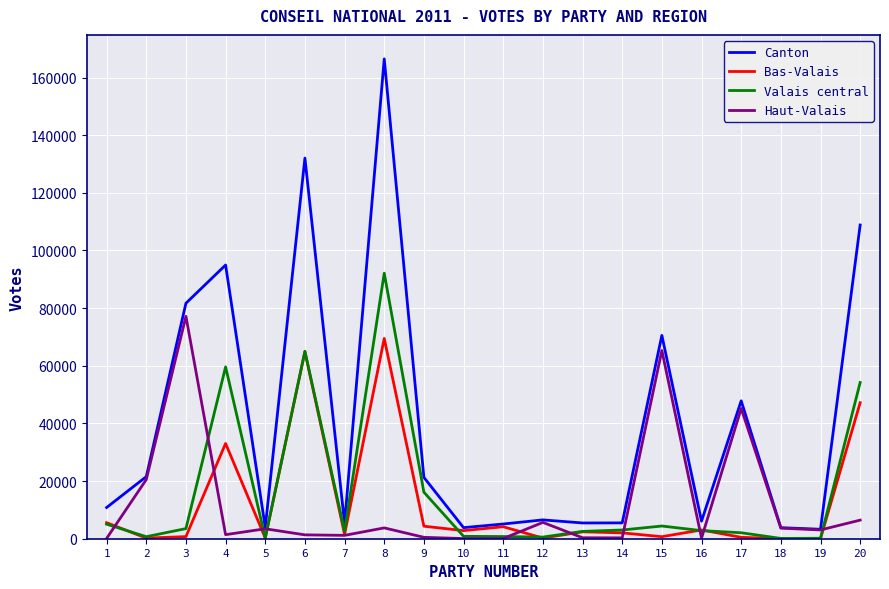

Which series ends up on top after the final intersection of Bas-Valais and Valais central?

Valais central